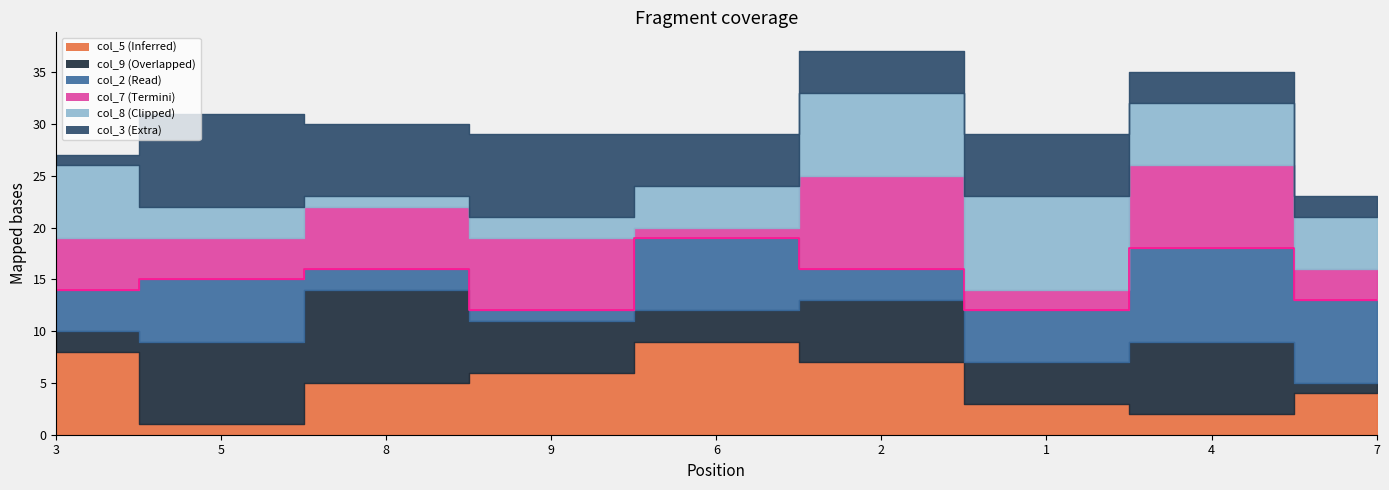

Rank the series at 4 from highest to lowest value.

col_2, col_7, col_9, col_8, col_3, col_5